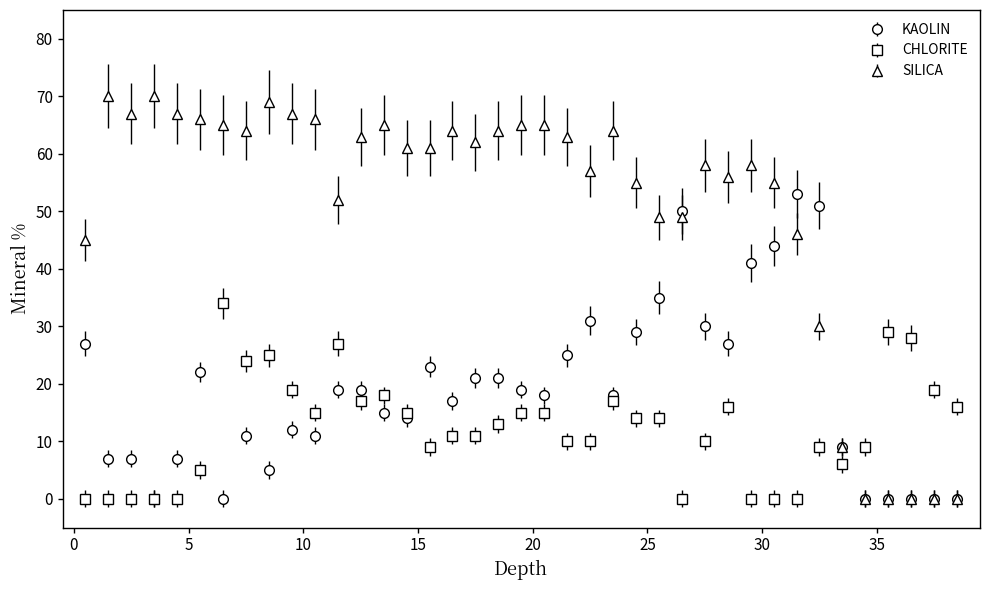

Which series has the widest spread of values?

SILICA